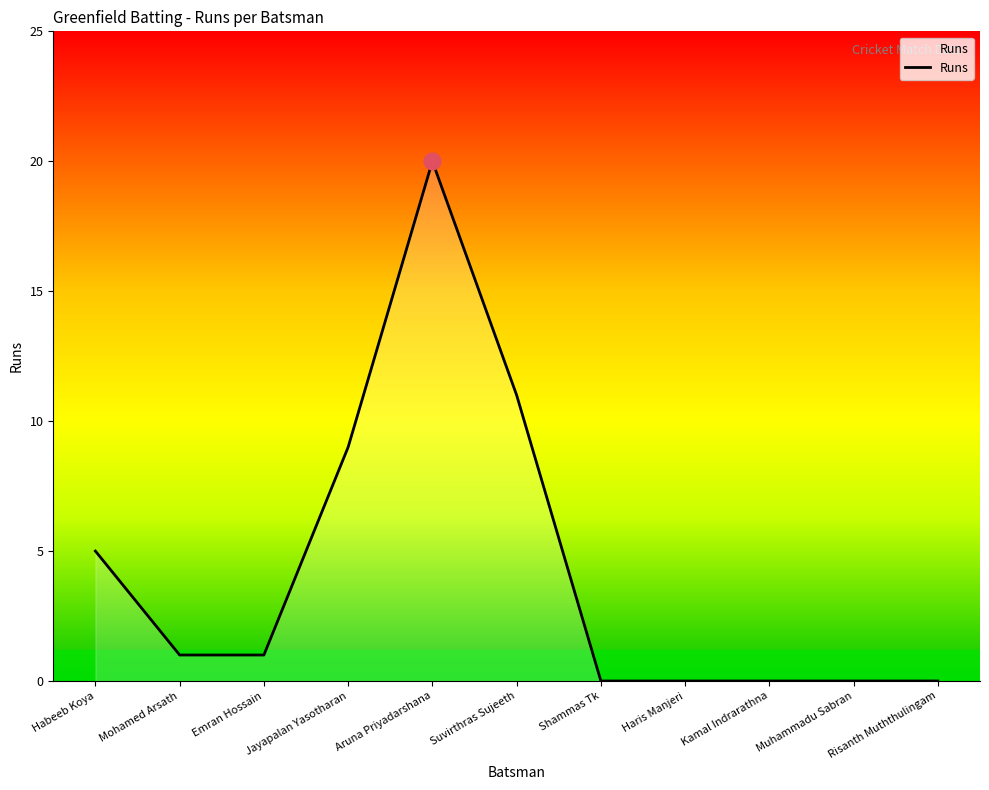

Where does the data first go above 1?

Habeeb Koya